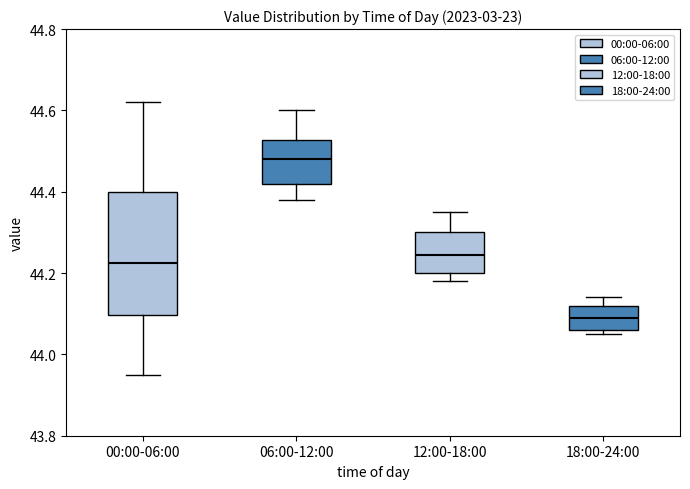

Where does the upper whisker of the box for 18:00-24:00 end on the y-axis? The values are not printed on the chart, so give them approximately, as read against the axis.

44.14